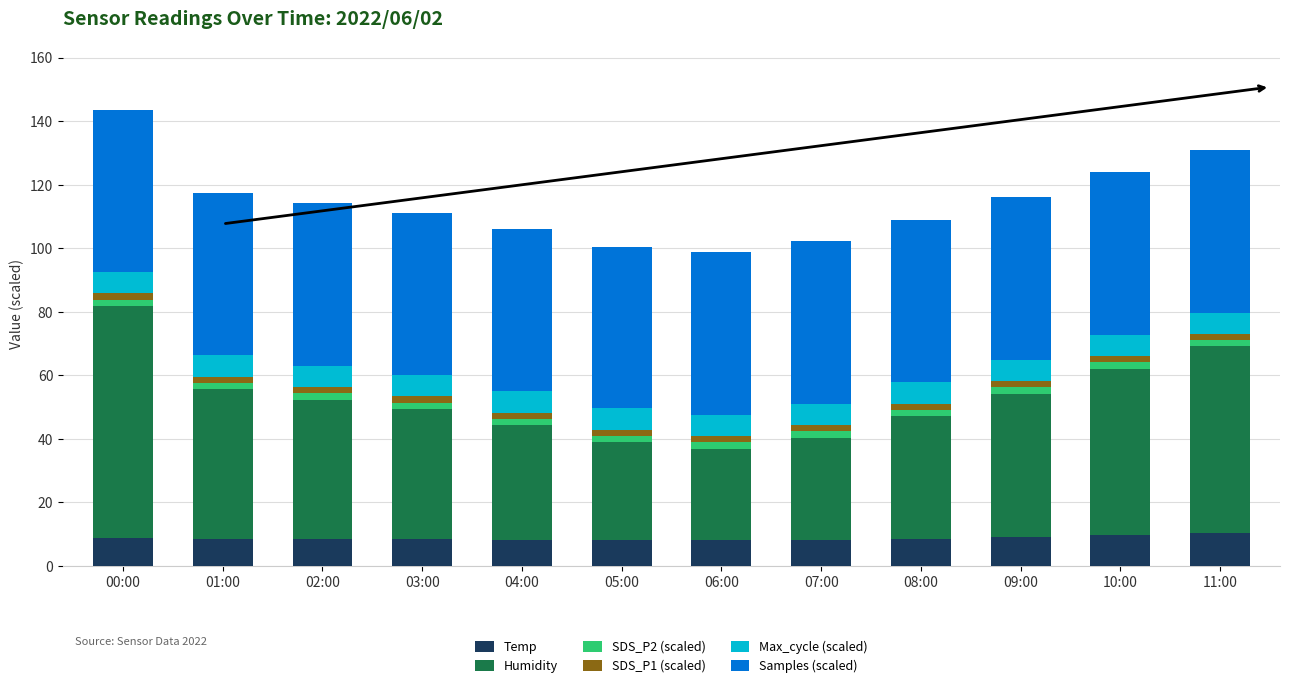

What is the average value of the Temp series?

8.8